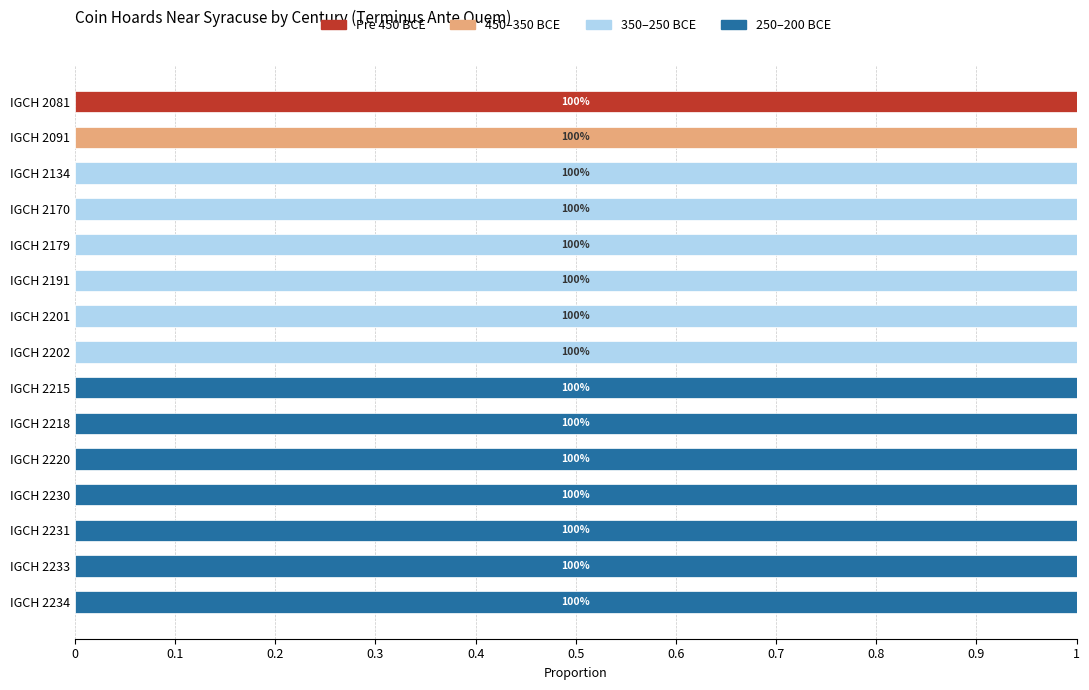

At which label does Pre 450 BCE reach its peak?

IGCH 2081